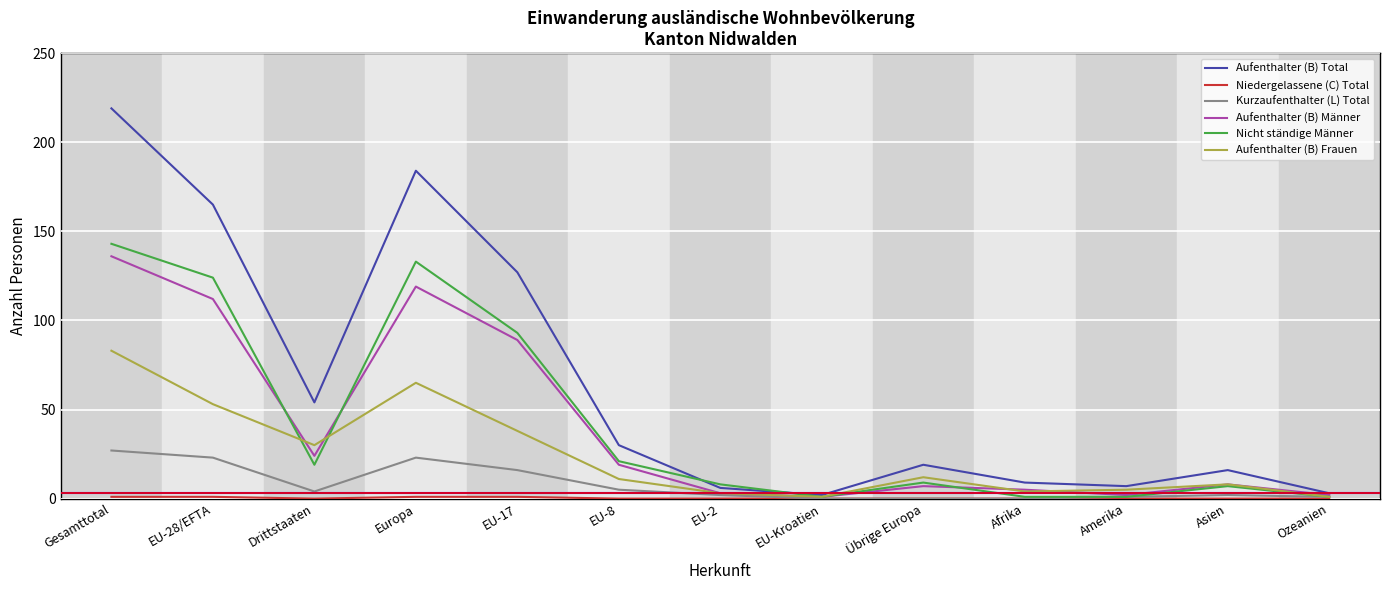

Is the value of Aufenthalter (B) Männer at Ozeanien greater than the value of Aufenthalter (B) Frauen at Asien?

No